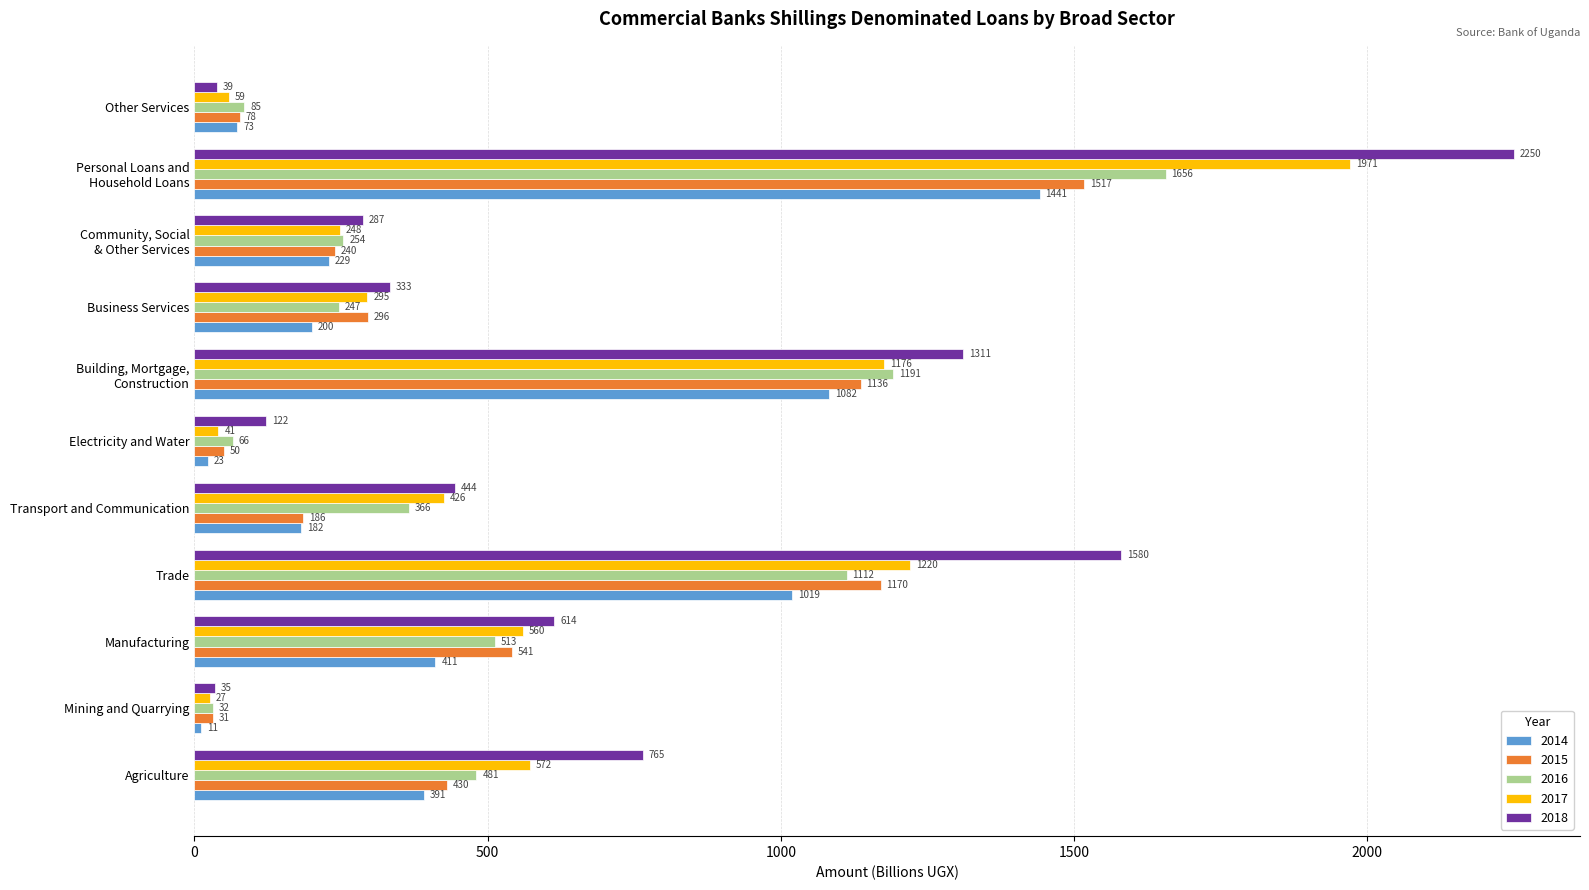

Which category has the highest value in the 2018 series?

Personal Loans and
Household Loans